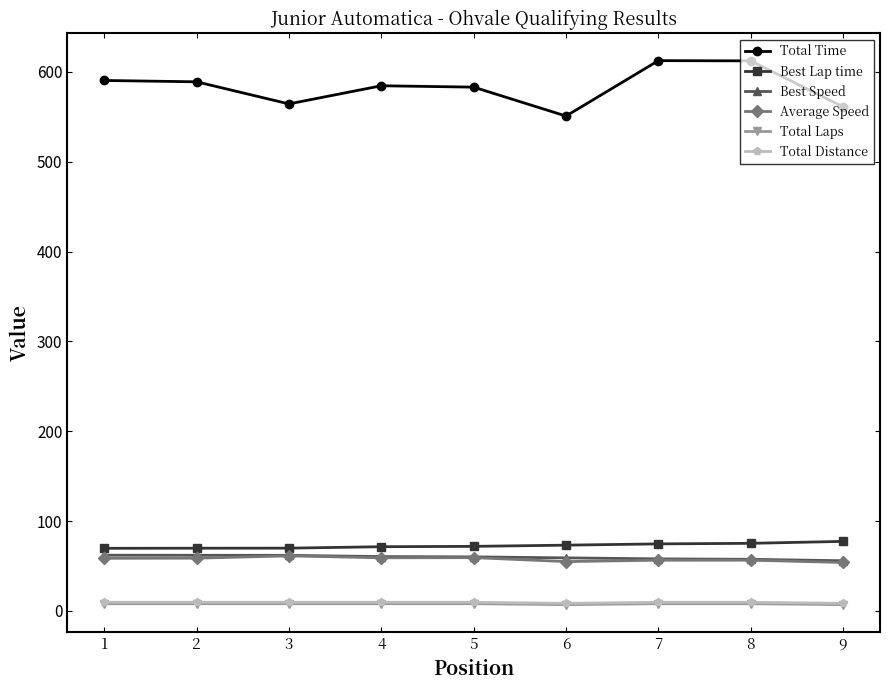

True or false: Best Speed and Total Laps intersect in this chart.

False